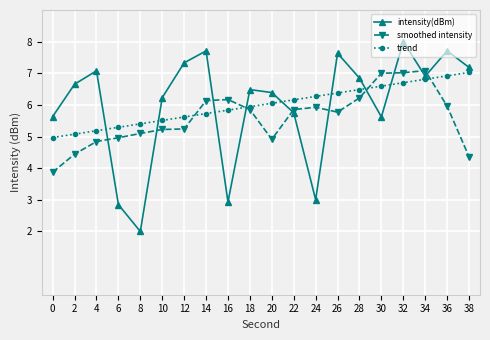

What value does the trend series have at 26?

6.4